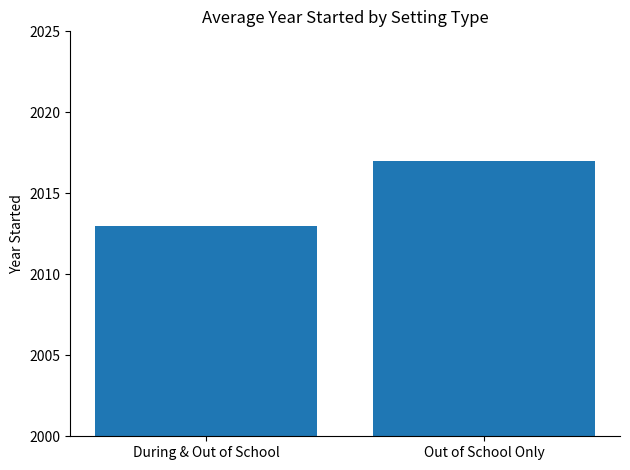

How many values are below 2017?

1